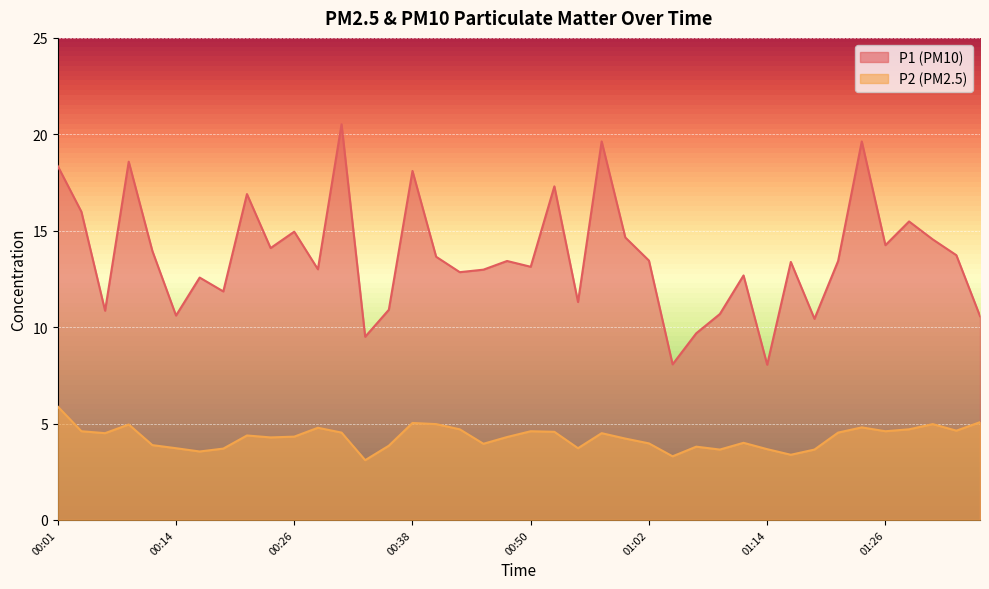

Reading right to left, extract all data points from this chart.

P1: 10.6	13.7	14.6	15.5	14.2	19.6	13.4	10.4	13.4	8.1	12.7	10.7	9.7	8.1	13.4	14.7	19.6	11.3	17.3	13.1	13.4	13.0	12.8	13.7	18.1	10.9	9.5	20.5	13.0	14.9	14.1	16.9	11.8	12.6	10.6	13.9	18.6	10.8	16.0	18.4
P2: 5.1	4.6	5.0	4.7	4.6	4.8	4.5	3.6	3.4	3.7	4.0	3.6	3.8	3.3	4.0	4.2	4.5	3.7	4.6	4.6	4.3	4.0	4.7	5.0	5.0	3.9	3.1	4.5	4.8	4.3	4.3	4.4	3.7	3.5	3.7	3.9	5.0	4.5	4.6	5.9